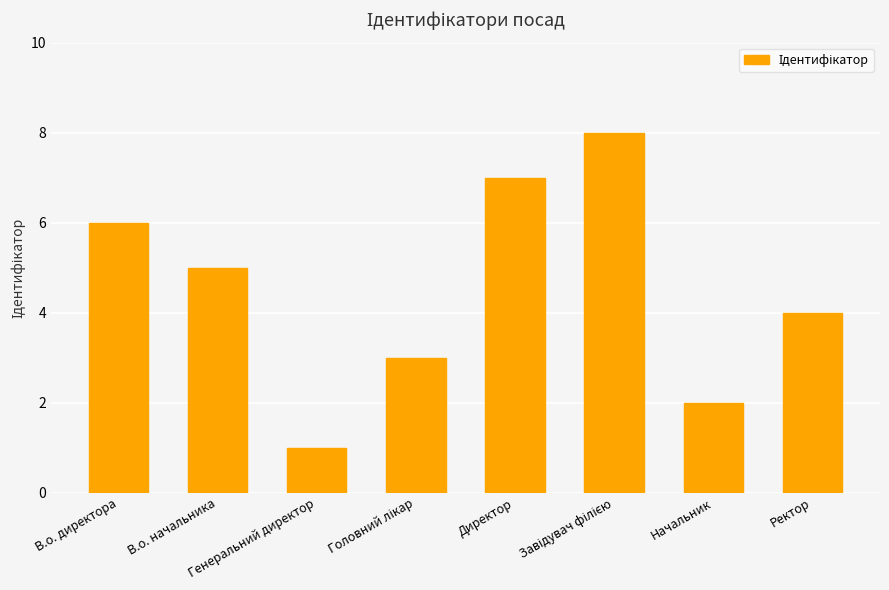

At which label is the value closest to 4?

Ректор